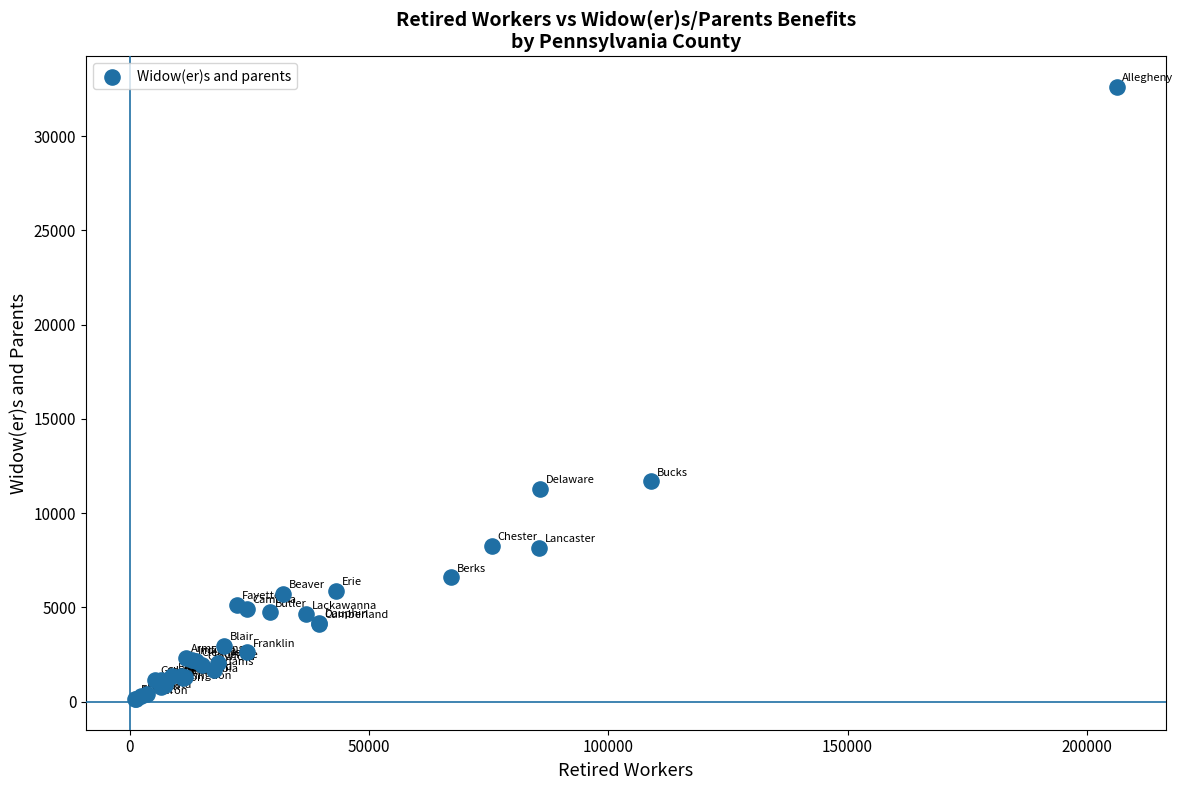

What Y value in the scatter plot is closest to 16373?

11702